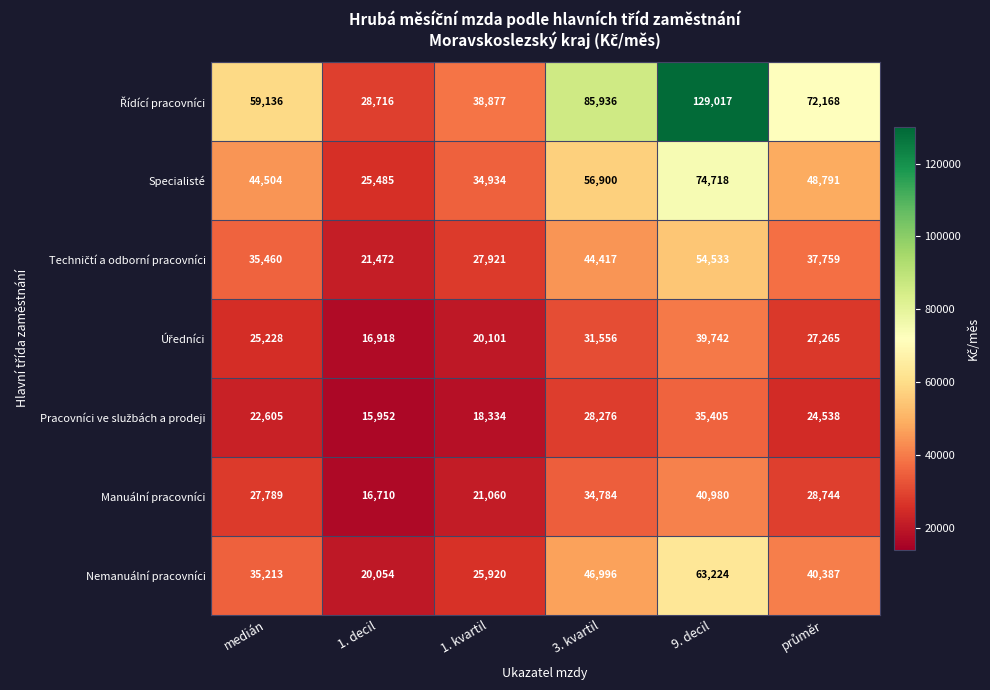

Read the Specialisté value at medián, to the nearest 100.

44500